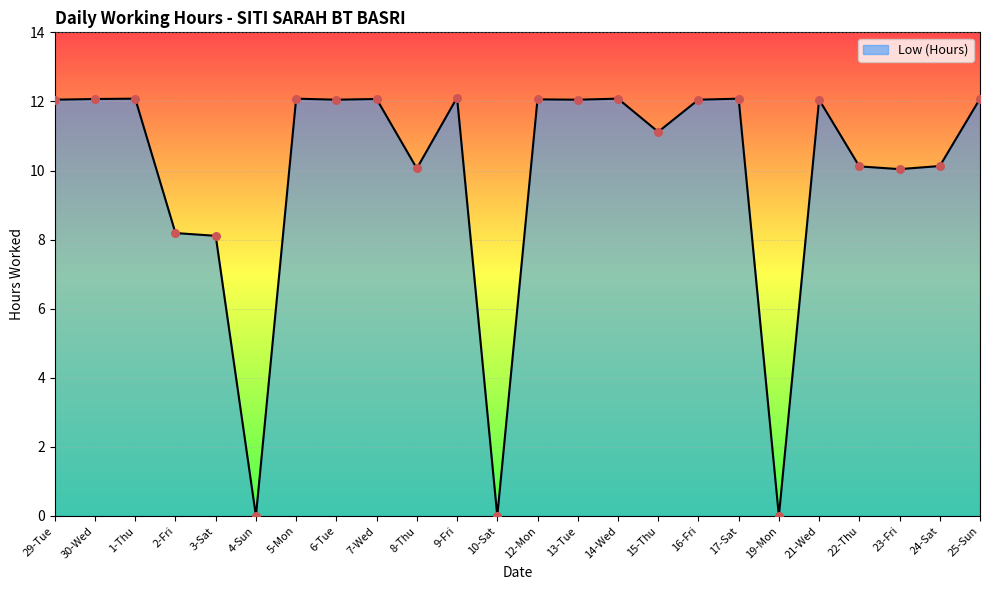

Approximately how many times larger is the value at 15-Thu compared to 13-Tue?

0.9